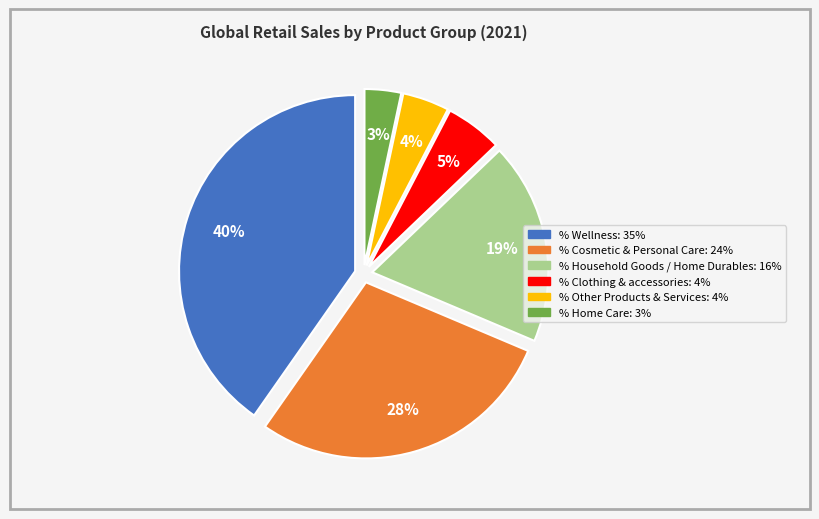

Which category has the biggest portion of the pie?

% Wellness